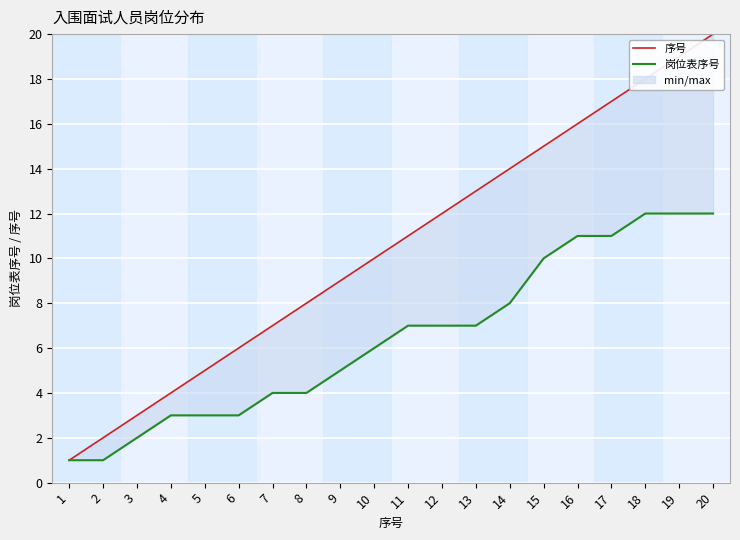

What is the lowest value of the 岗位表序号 series?

1